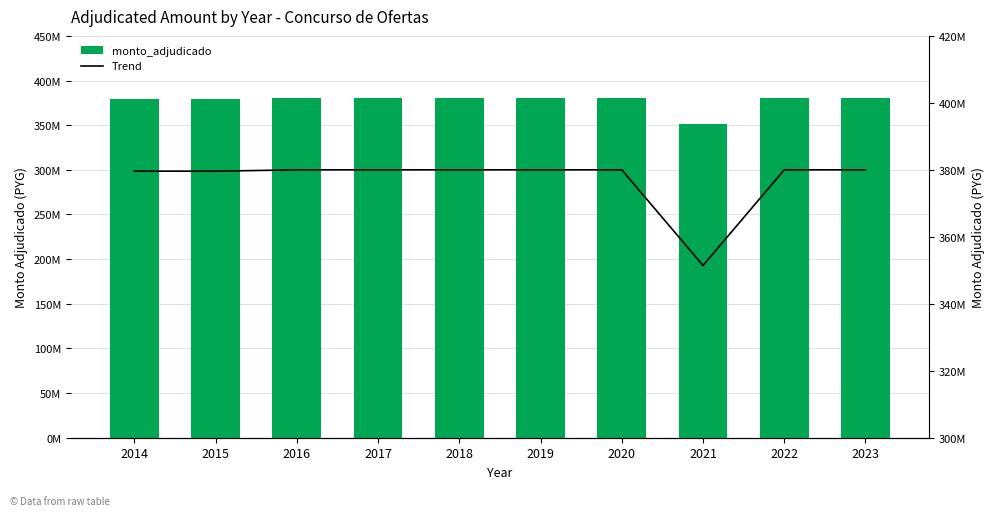

What is the average value of the monto_adjudicado series?

377064006